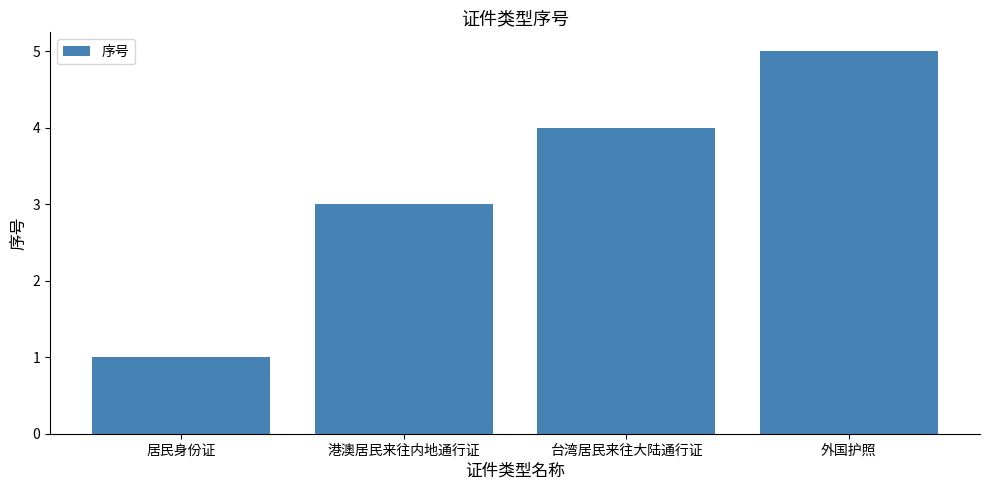

What is the difference between the maximum and minimum values?

4